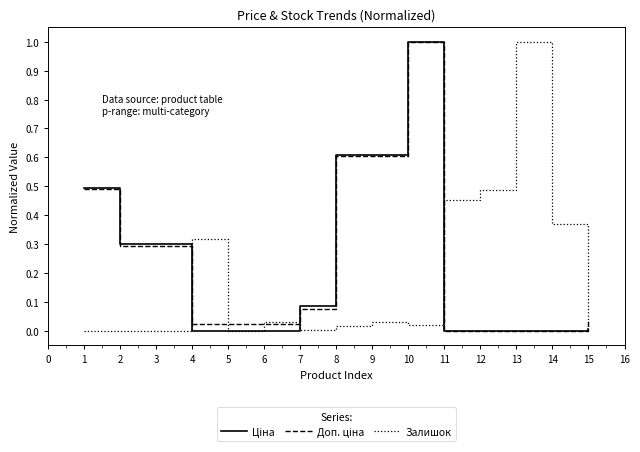

The value of Залишок at 13 is 0.2. True or false?

False